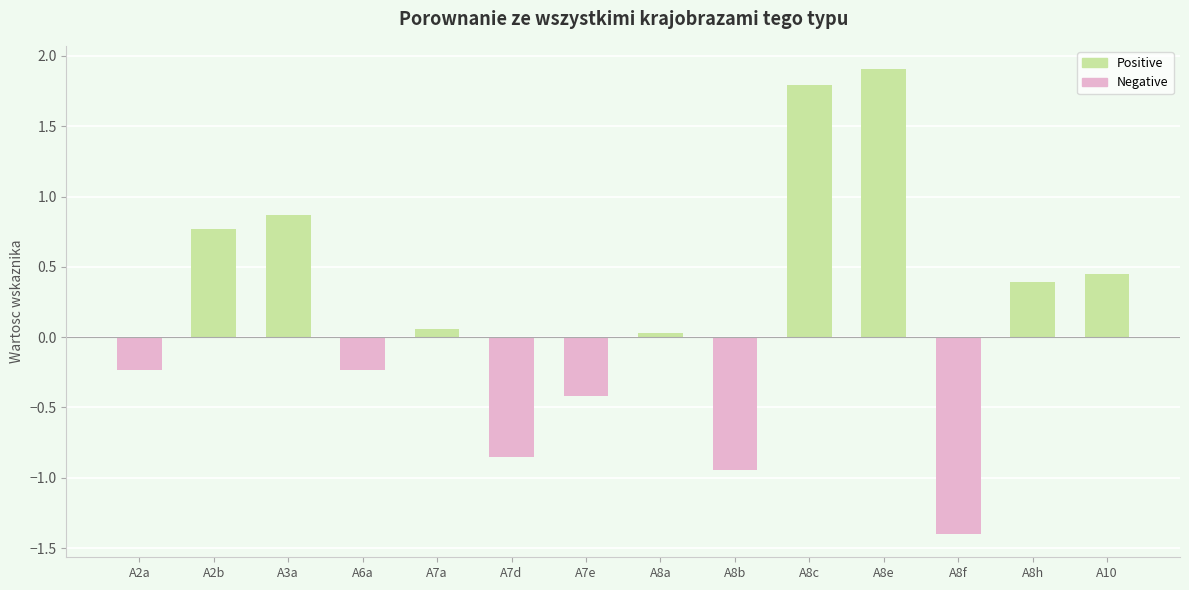

What is the maximum value shown in the chart?

1.9